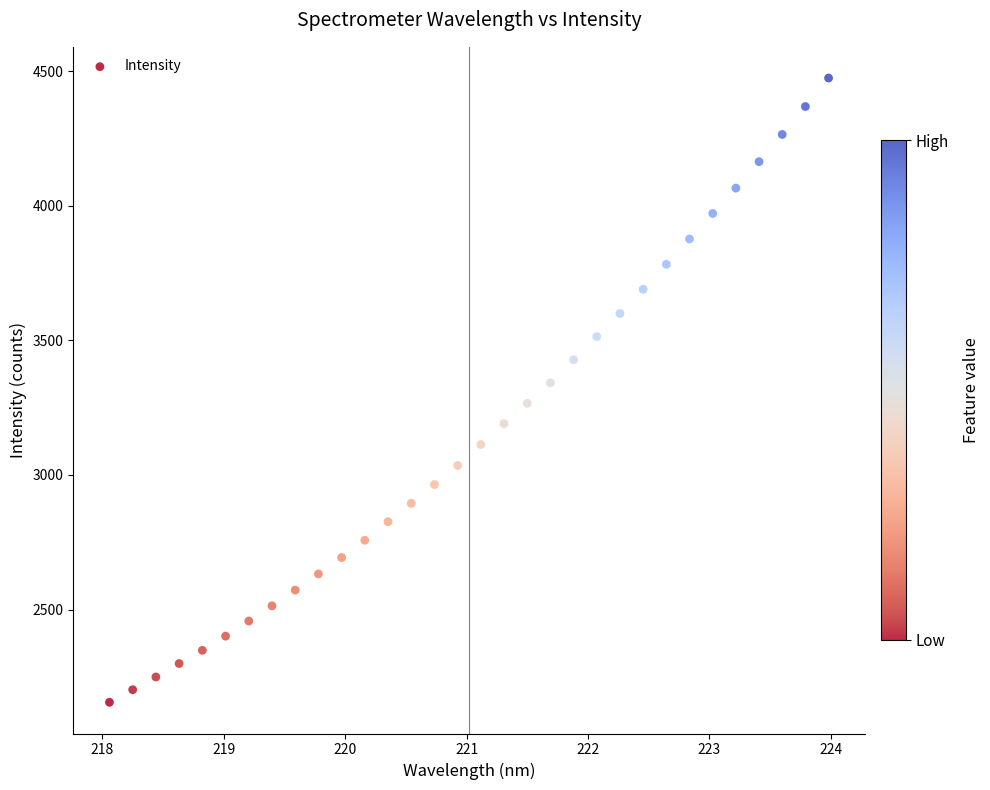

What is the range of X values (max minus min)?

5.9